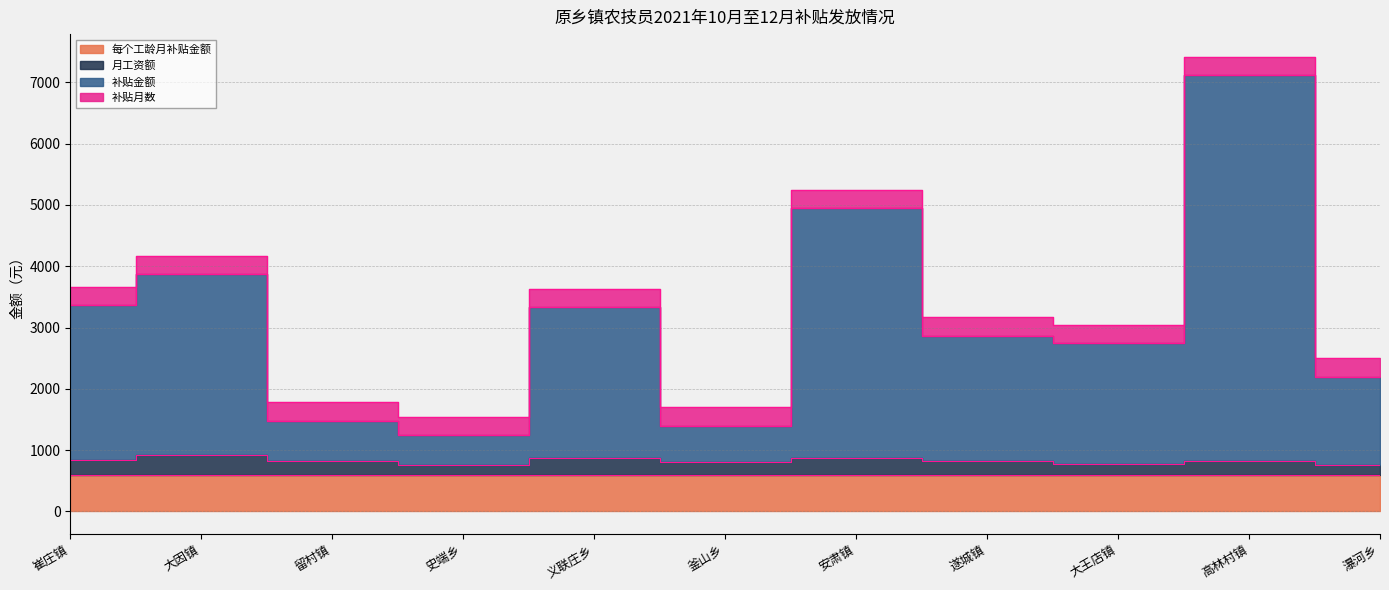

Which series has the largest total across all categories?

补贴金额